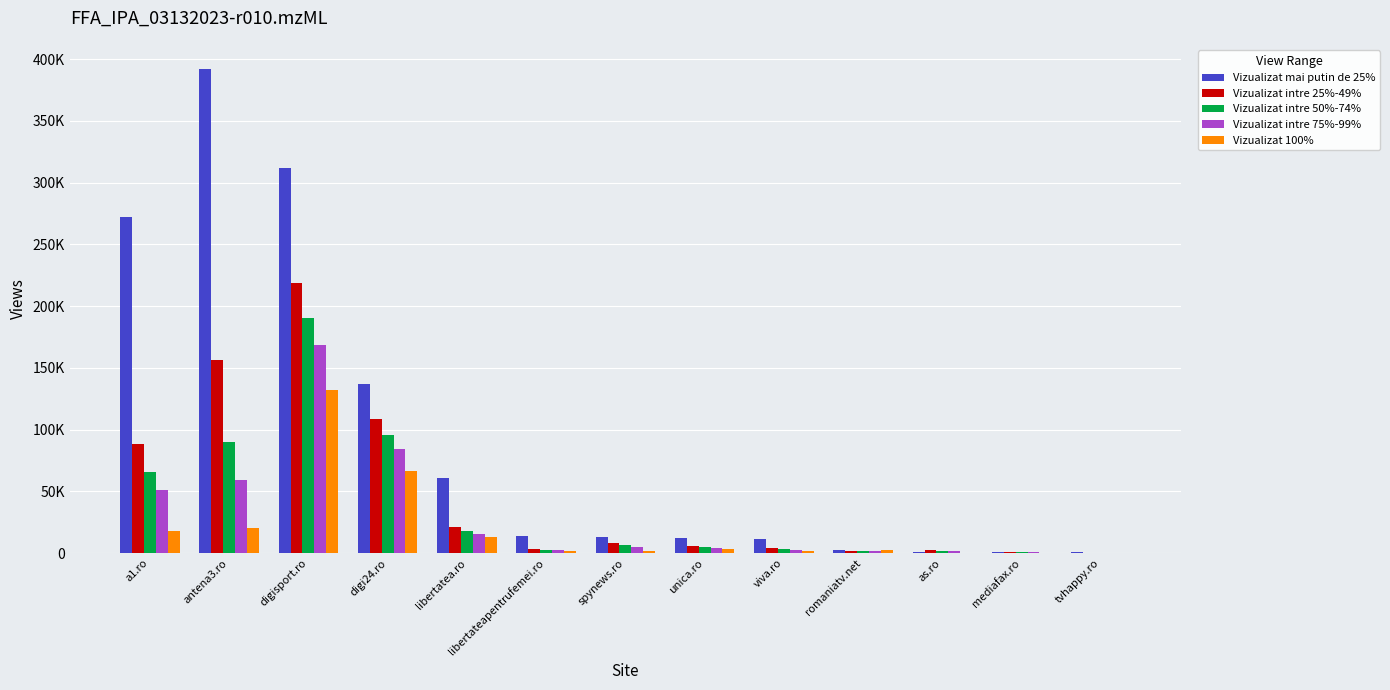

What are all the series names shown in the legend?

Vizualizat mai putin de 25%, Vizualizat intre 25%-49%, Vizualizat intre 50%-74%, Vizualizat intre 75%-99%, Vizualizat 100%